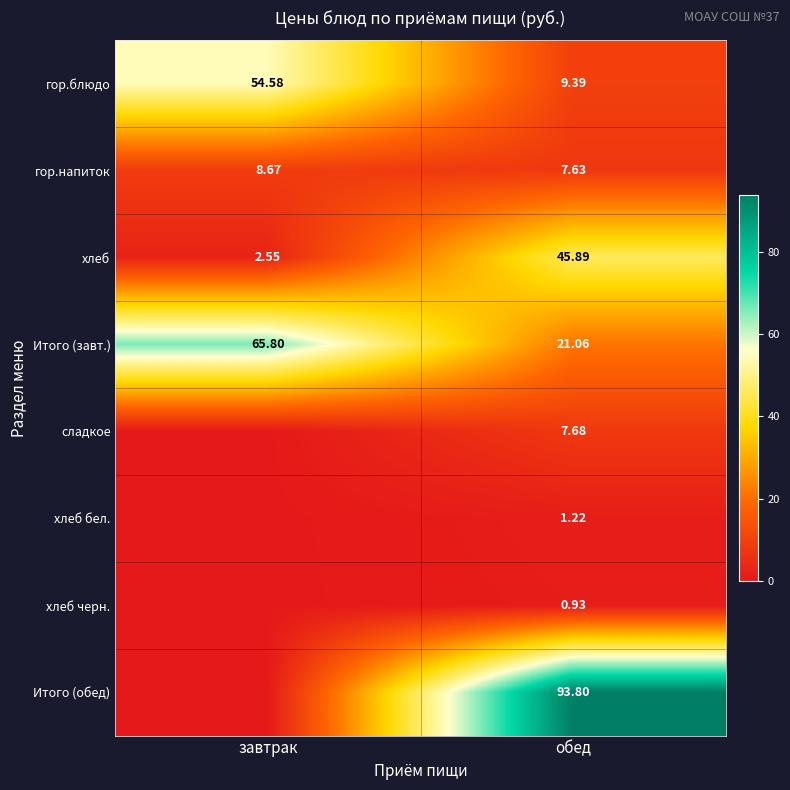

At which category is the sum across all series the highest?

обед